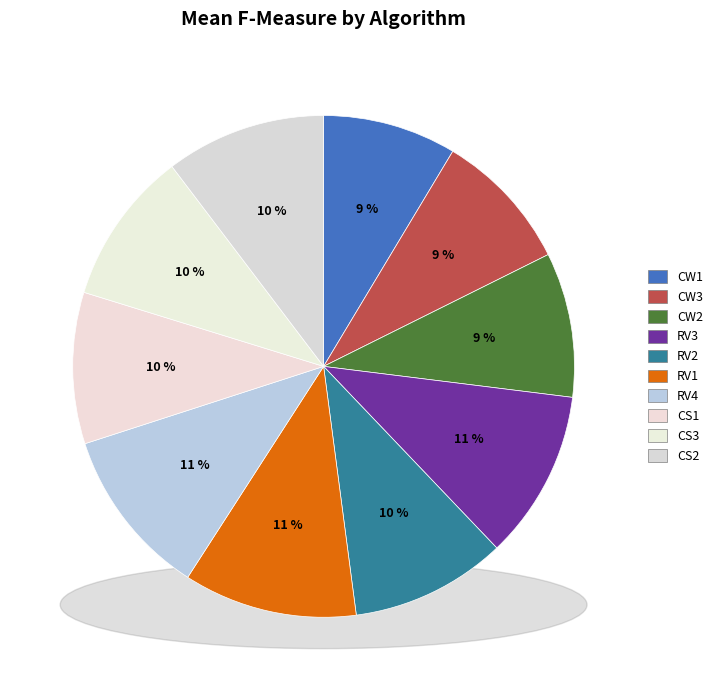

True or false: CW2 accounts for 3% of the total.

False